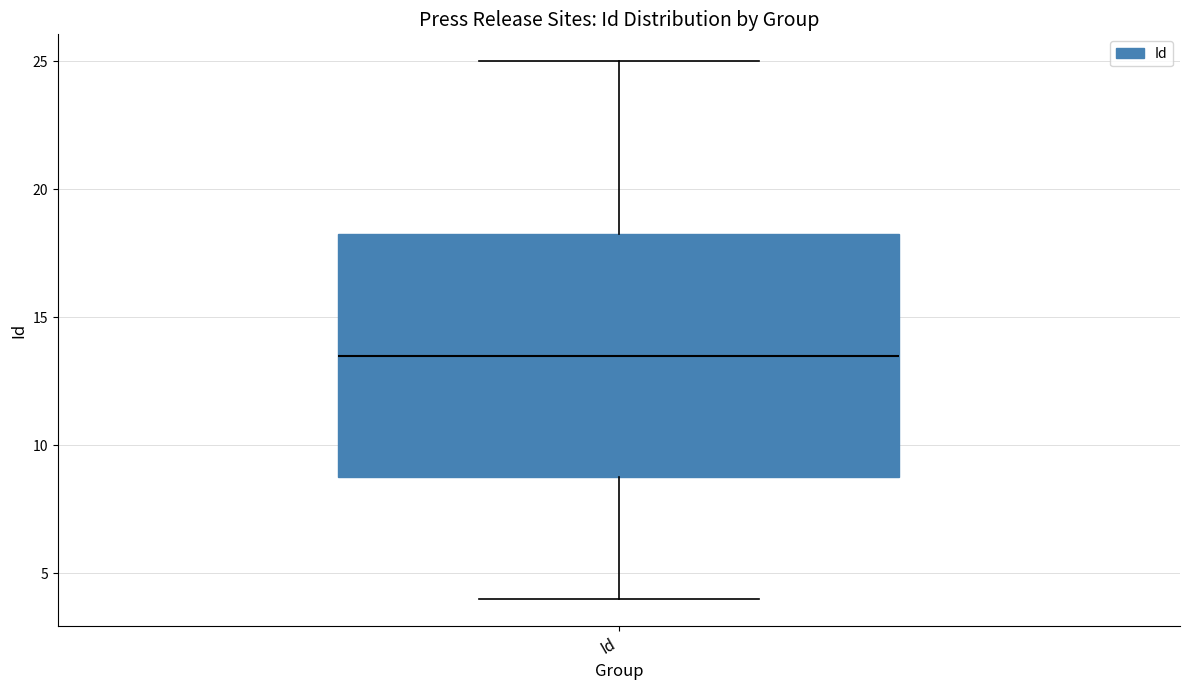

Where does the lower whisker of the box for Id end on the y-axis? The values are not printed on the chart, so give them approximately, as read against the axis.

4.0